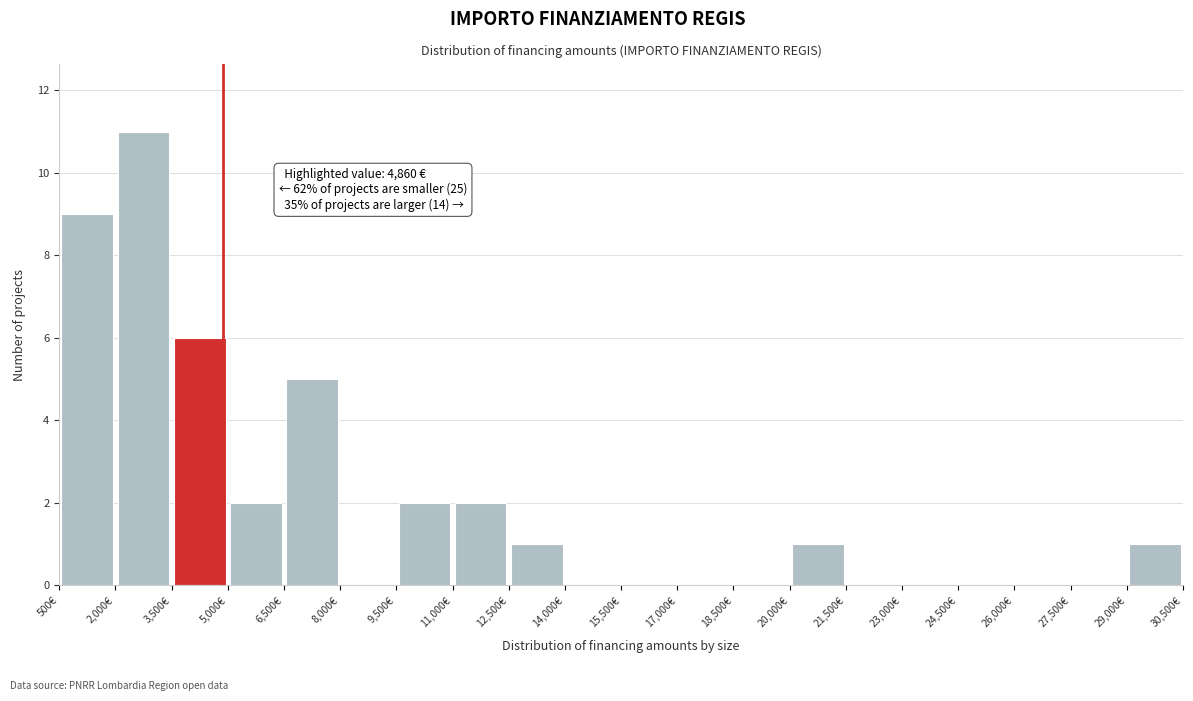

Over which range of the x-axis is the bar tallest?

2000 to 3500